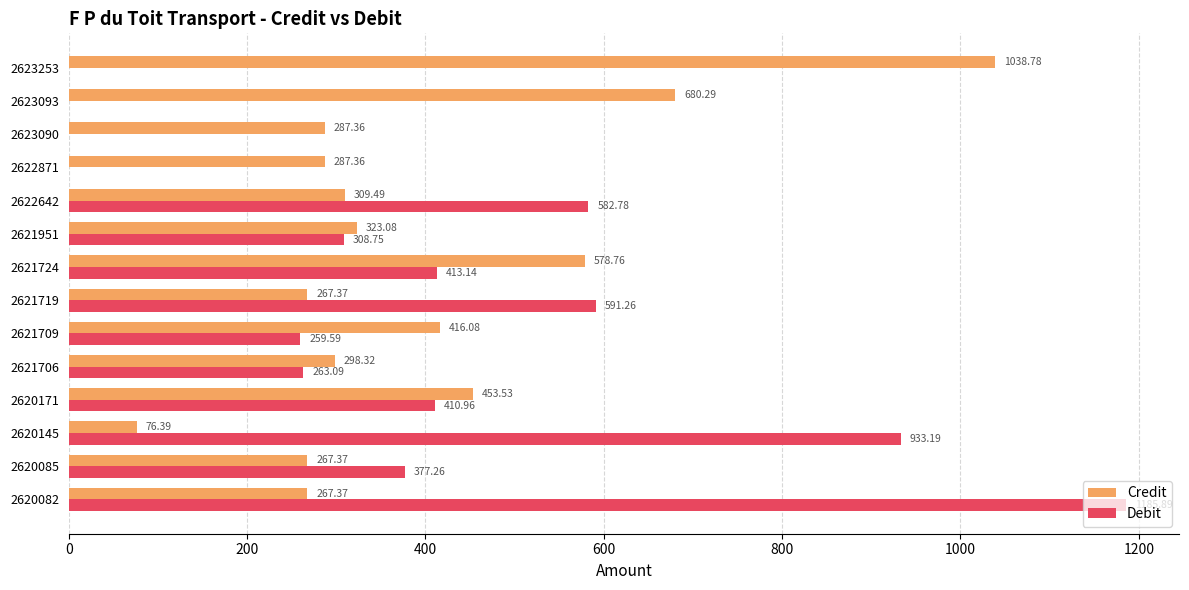

Which series has the largest range (max minus min)?

Debit